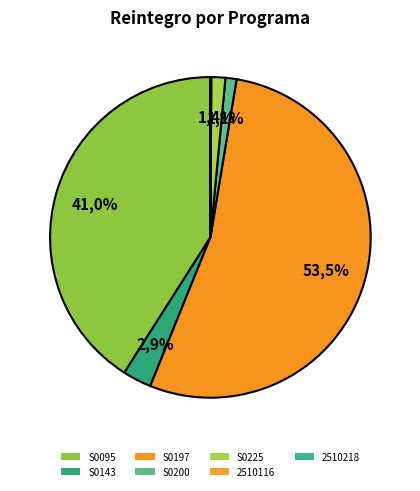

Does any single category account for the majority?

Yes